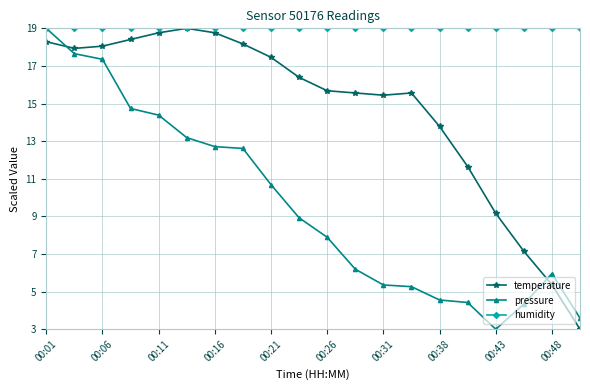

True or false: temperature and pressure intersect in this chart.

True